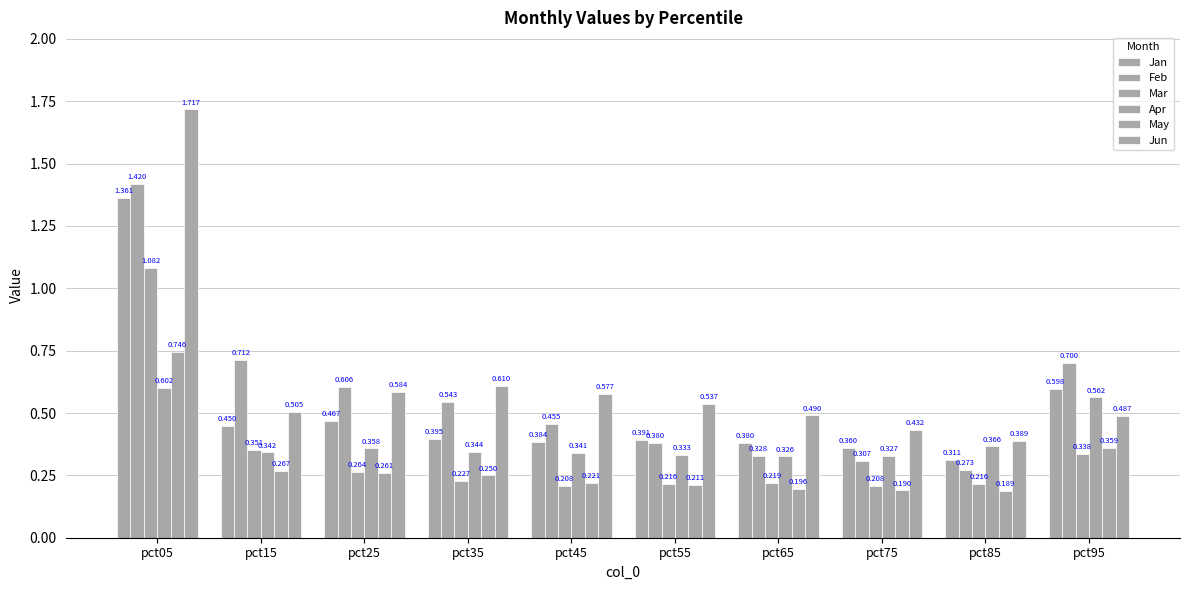

Are the bars horizontal?

No